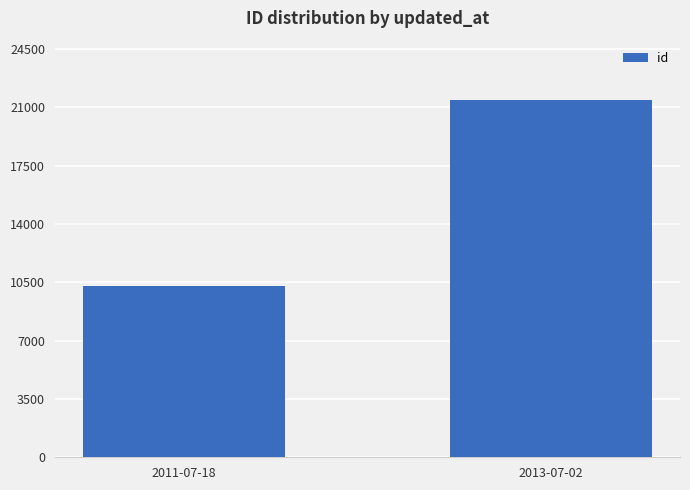

At which category does the chart reach its minimum across all series?

2011-07-18